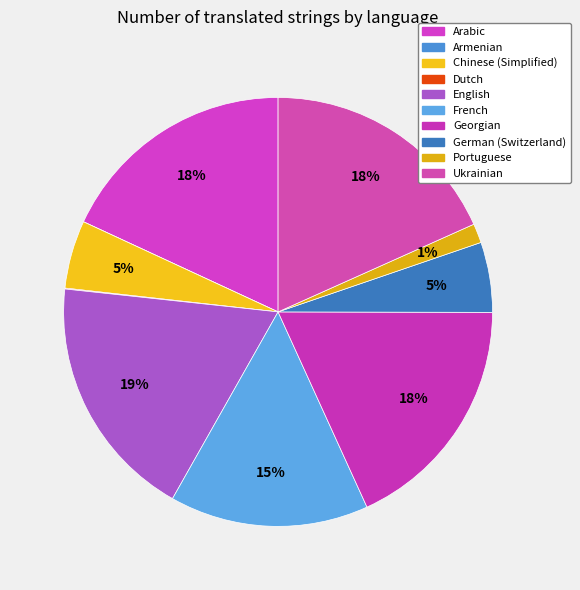

What is the largest slice in the pie chart?

English